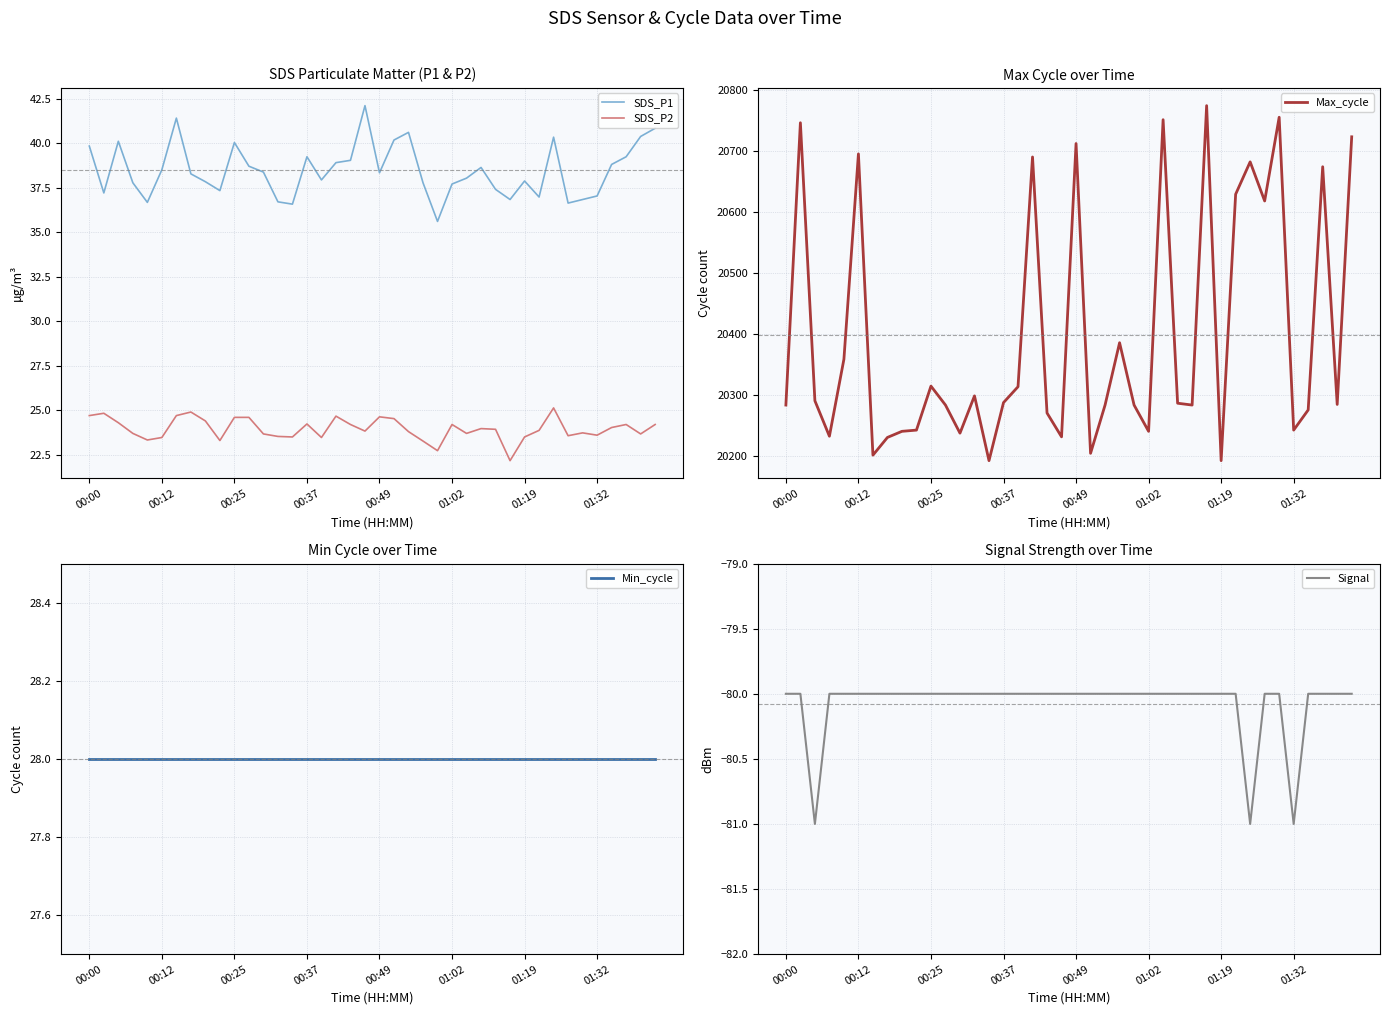

What is the minimum value for Max_cycle?

20193